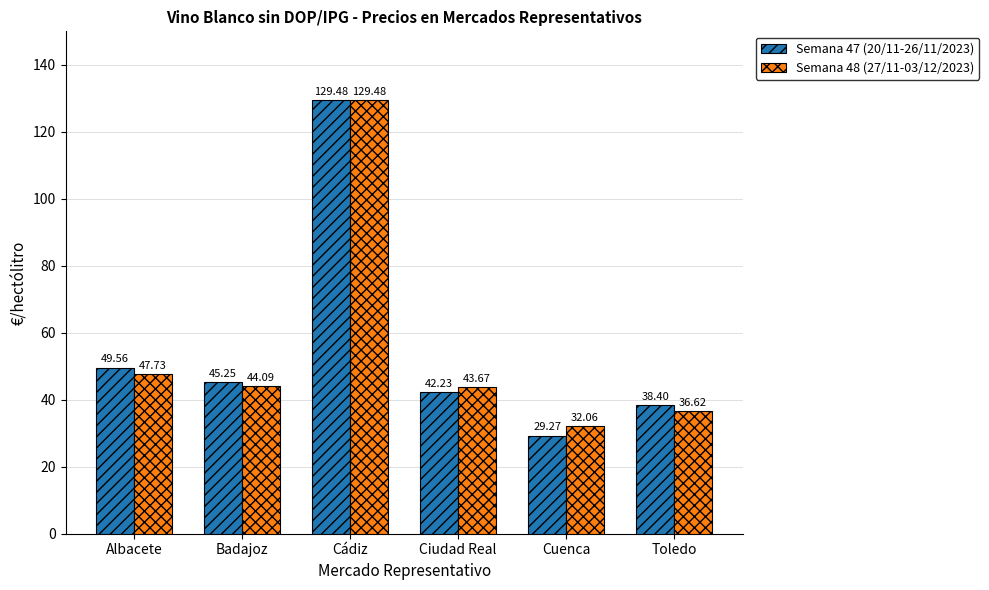

Where does the Semana 48 (27/11-03/12/2023) series first go above 44?

Albacete